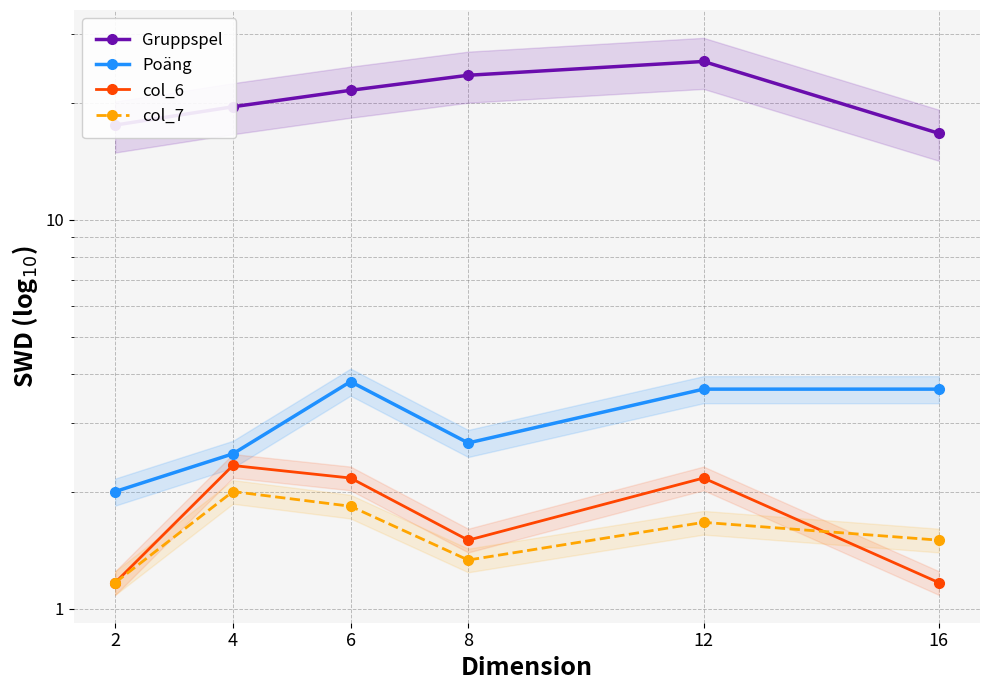

Which series has the largest total across all categories?

Gruppspel